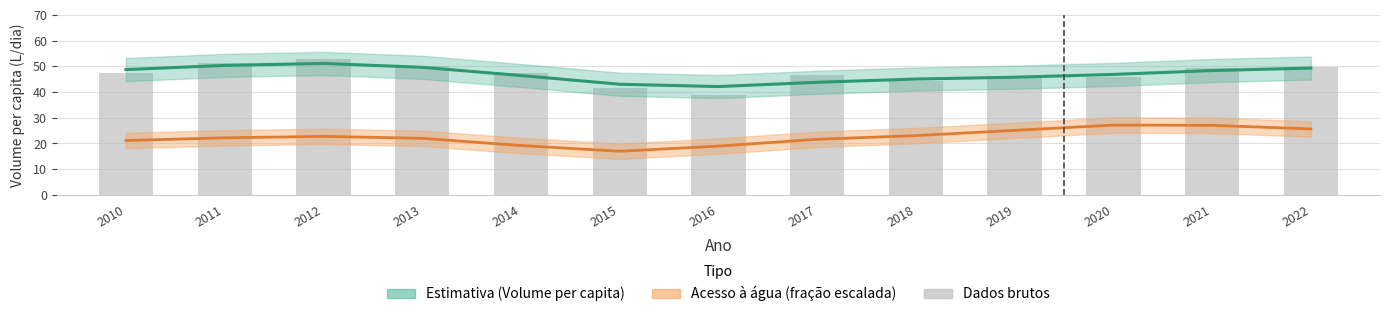

What is the value of the 3rd bar from the left?

53.0